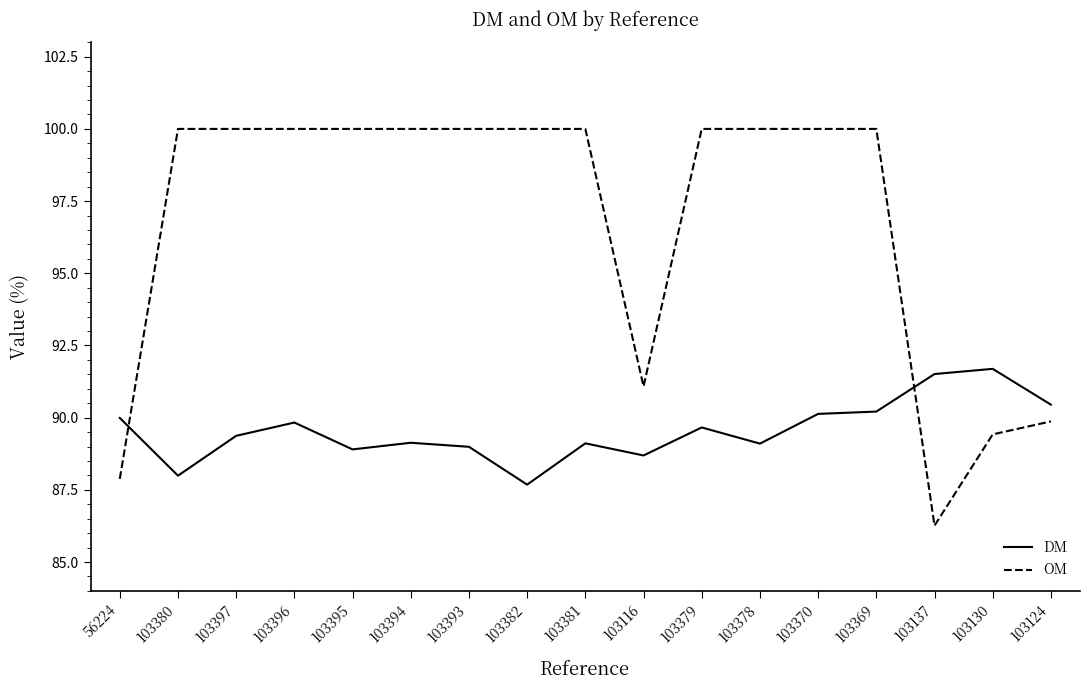

Which series has the largest range (max minus min)?

OM